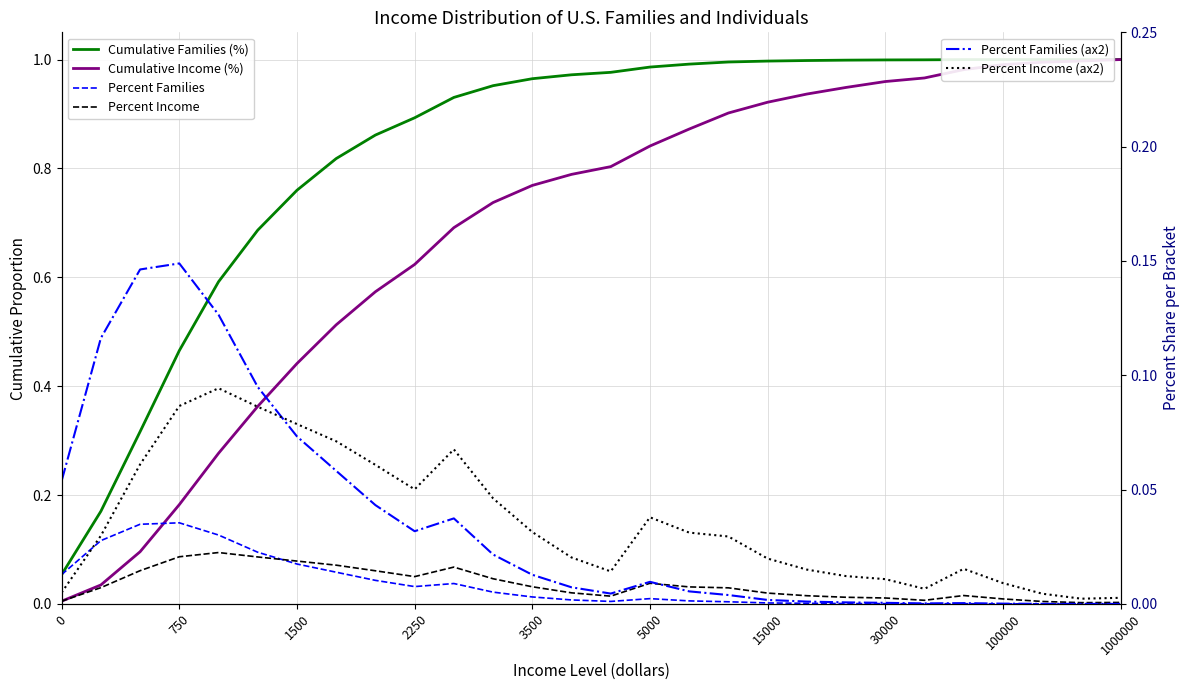

True or false: Percent Families and Percent Families (ax2) intersect in this chart.

False